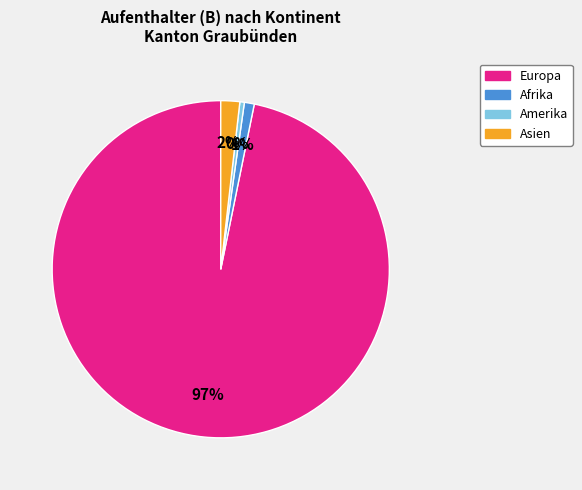

To the nearest percent, what is the average slice percentage?

25%